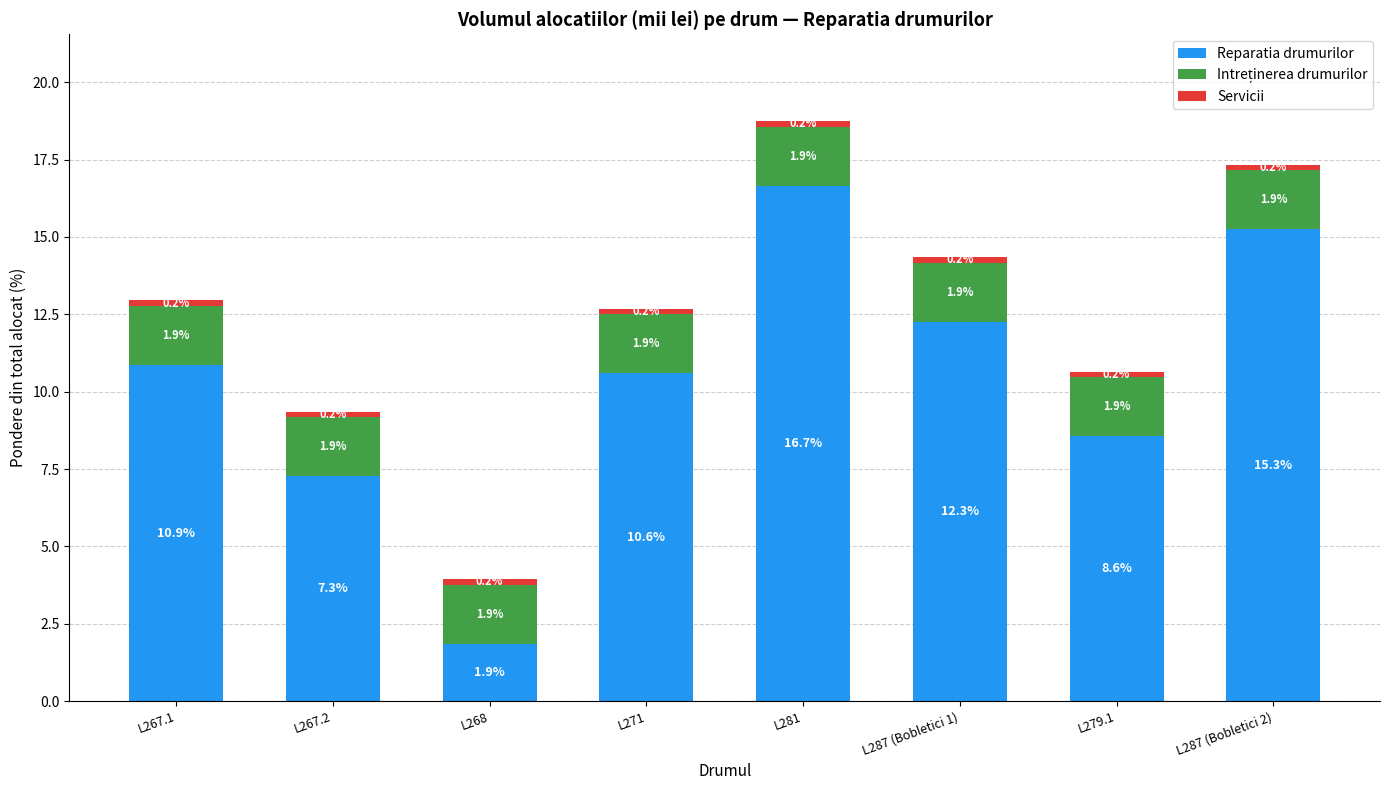

At which category is the sum across all series the highest?

L281